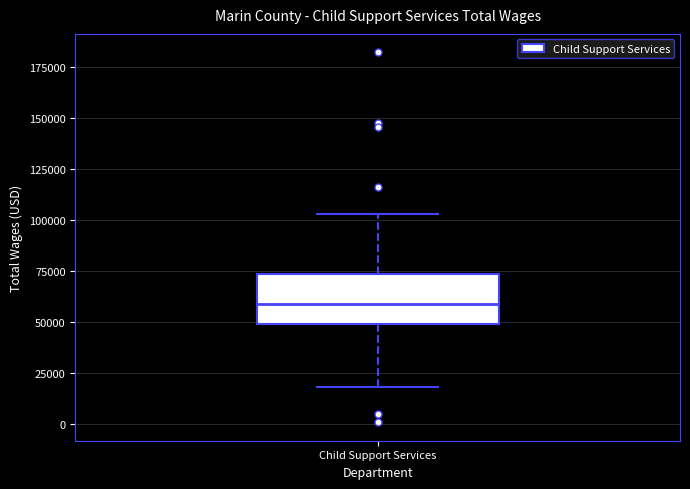

Read this box plot against the y-axis: the position of the median line, the range covered by the box, and the ends of both whiskers. The values are not printed on the chart, so give them approximately, as read against the axis.

median 60000, box 50000 to 75000, whiskers 20000 to 105000